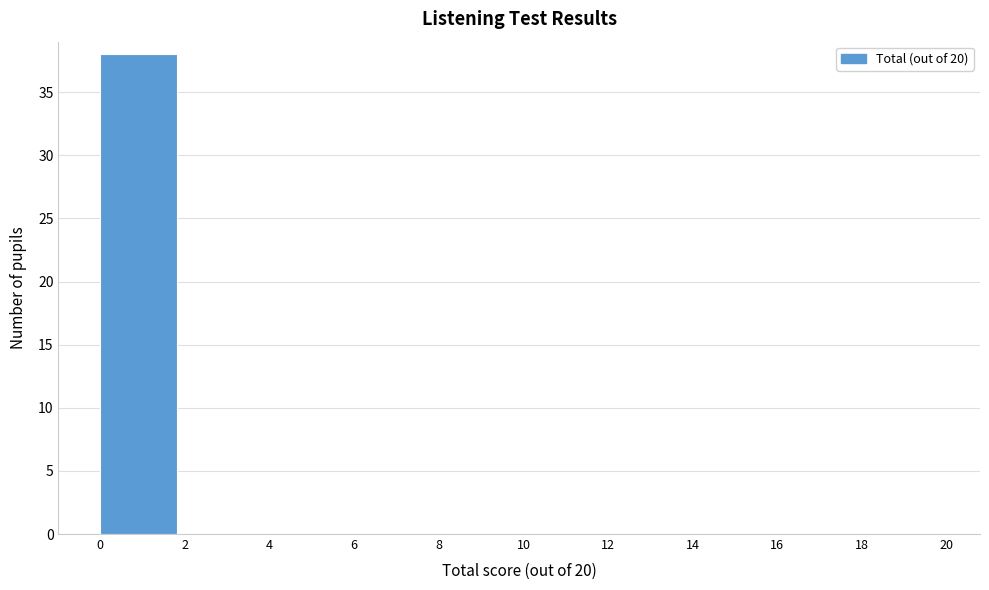

Reading left to right, transcribe this chart: for each bar, give the range it covers on the x-axis and its height. The values are not printed on the chart, so give them approximately, as read against the axis.

0 to 2: 38
2 to 4: 0
4 to 6: 0
6 to 8: 0
8 to 10: 0
10 to 12: 0
12 to 14: 0
14 to 16: 0
16 to 18: 0
18 to 20: 0